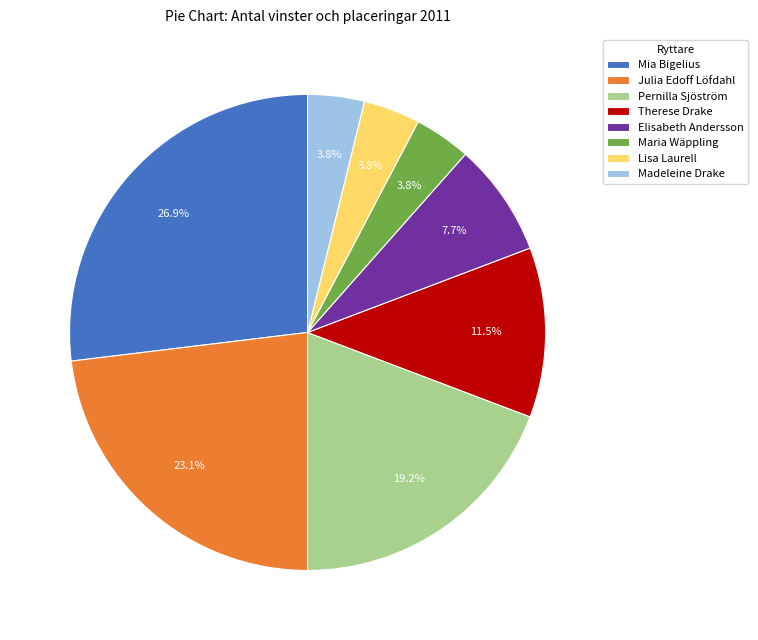

Approximately how many times larger is the value at Mia Bigelius compared to Pernilla Sjöström?

1.4